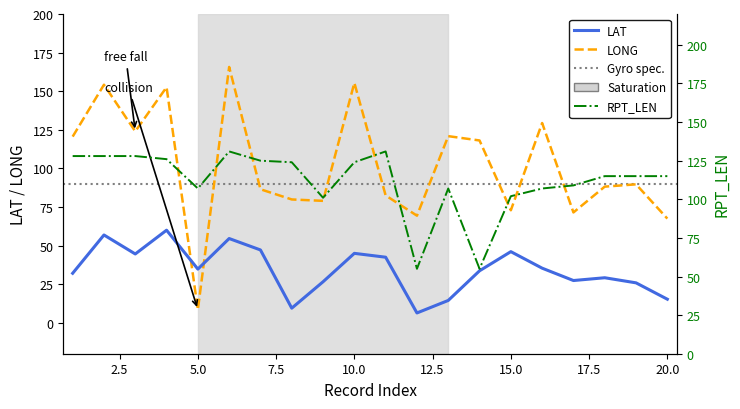

Reading left to right, extract all data points from this chart.

LONG: 1=120.6	2=154.2	3=124.0	4=152.6	5=8.5	6=165.7	7=86.5	8=79.9	9=79.0	10=155.4	11=82.5	12=69.4	13=120.9	14=118.1	15=72.9	16=129.4	17=71.5	18=88.2	19=89.7	20=67.5
LAT: 1=32.1	2=56.9	3=44.6	4=60.0	5=34.8	6=54.6	7=47.2	8=9.5	9=26.6	10=45.0	11=42.5	12=6.4	13=14.5	14=33.7	15=46.1	16=35.4	17=27.4	18=29.2	19=25.9	20=15.3
RPT_LEN: 1=128.0	2=128.0	3=128.0	4=126.0	5=107.0	6=131.0	7=125.0	8=124.0	9=101.0	10=124.0	11=131.0	12=55.0	13=107.0	14=55.0	15=102.0	16=107.0	17=109.0	18=115.0	19=115.0	20=115.0